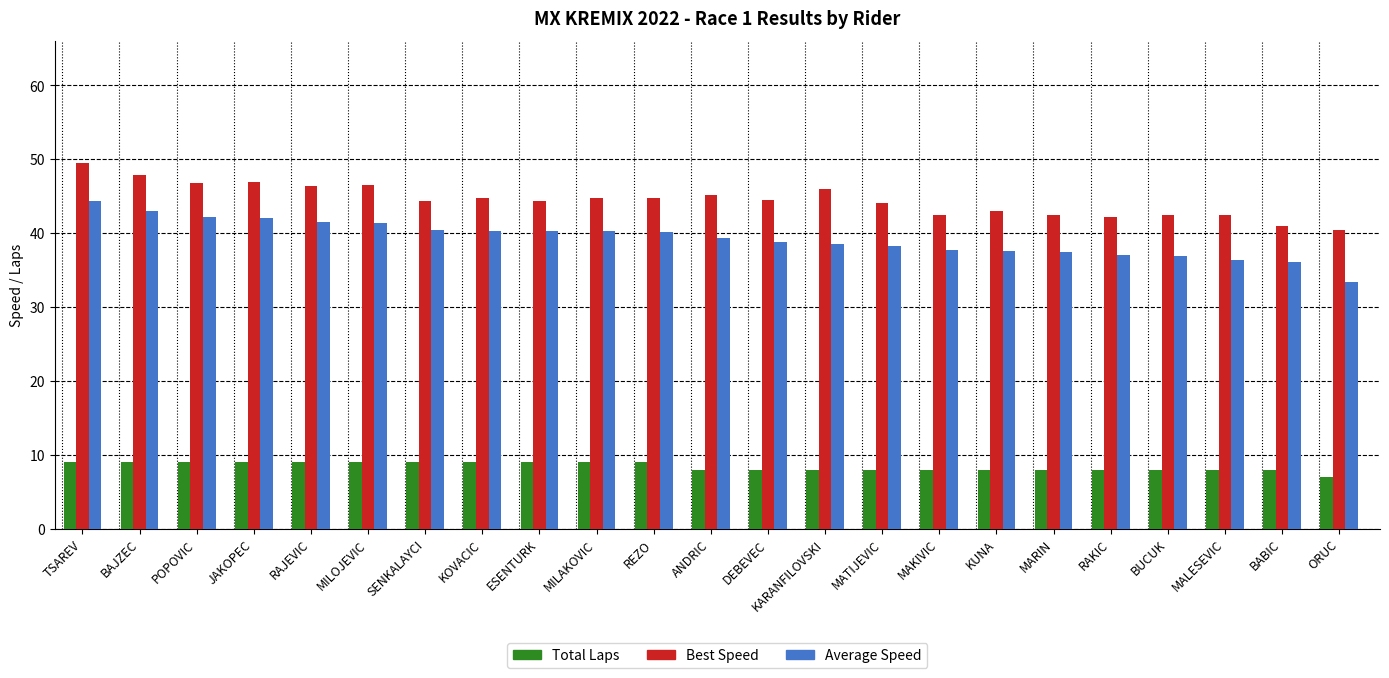

What is the maximum value shown in the chart?

49.5